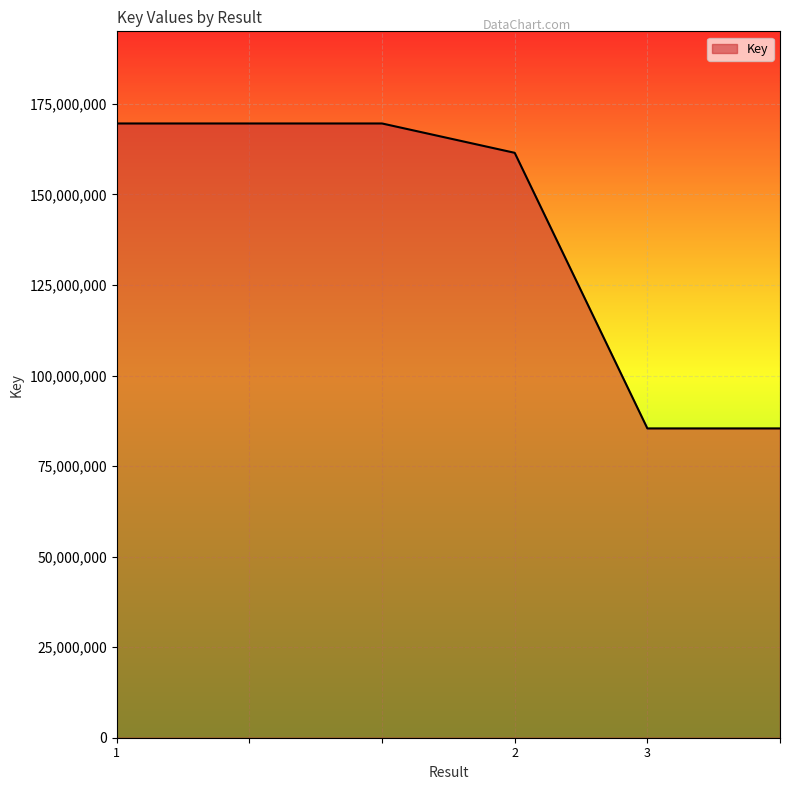

What is the greatest value displayed?

169608516